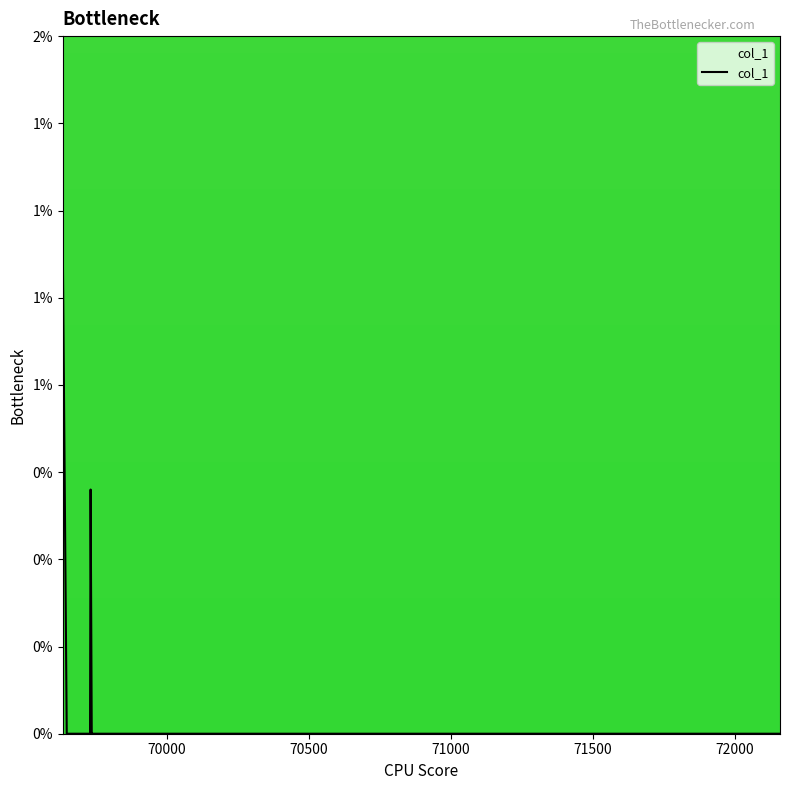

Does the chart have visible grid lines?

No